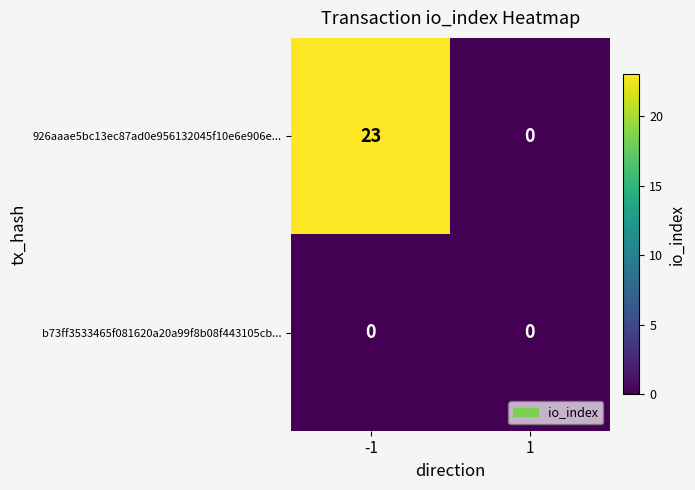

What is the total value across all series at -1?

23